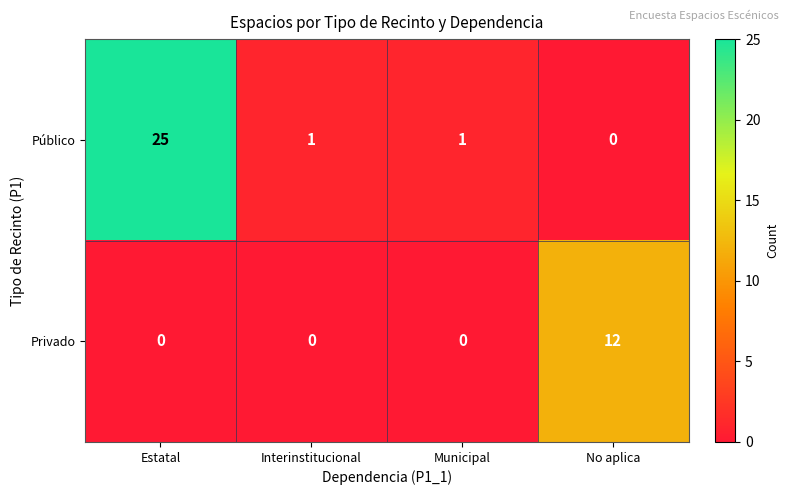

Rank the series by their average value, from lowest to highest.

Privado, Público